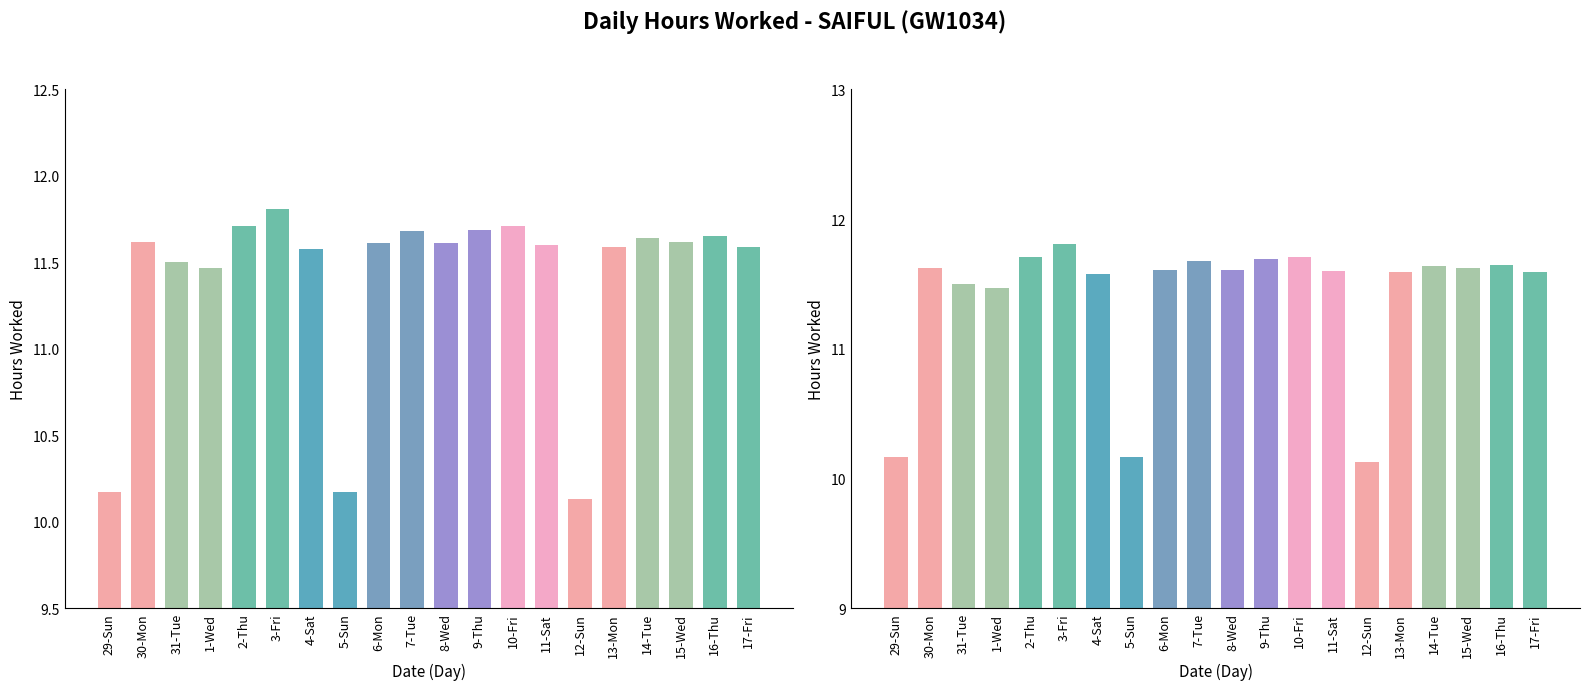

How many categories are shown in the chart?

20